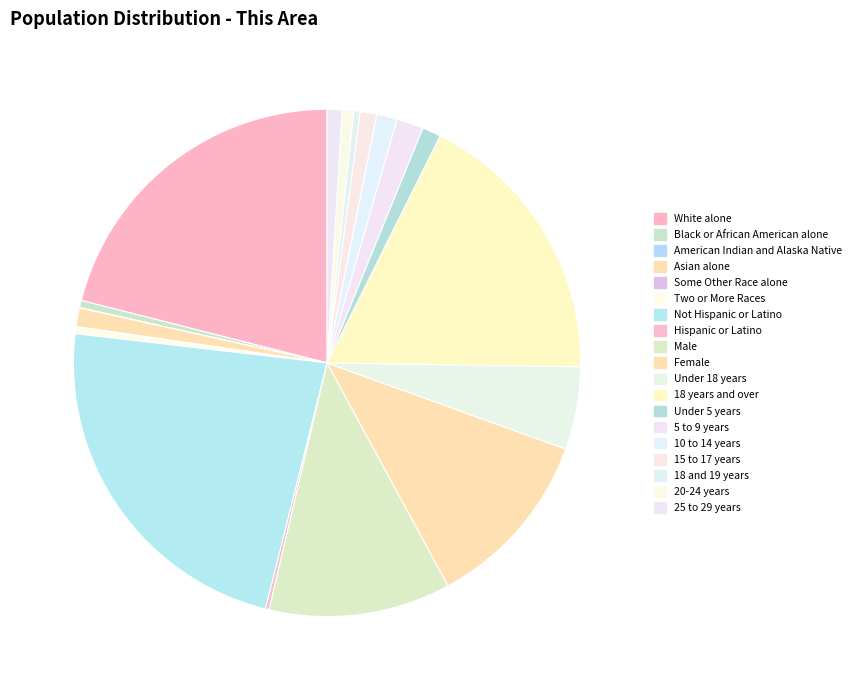

To the nearest percent, what is the difference between the largest and smallest slice percentages?

23%